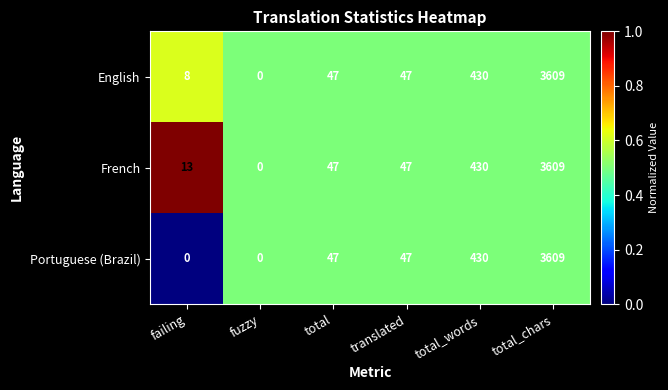

Which series has the largest total across all categories?

French